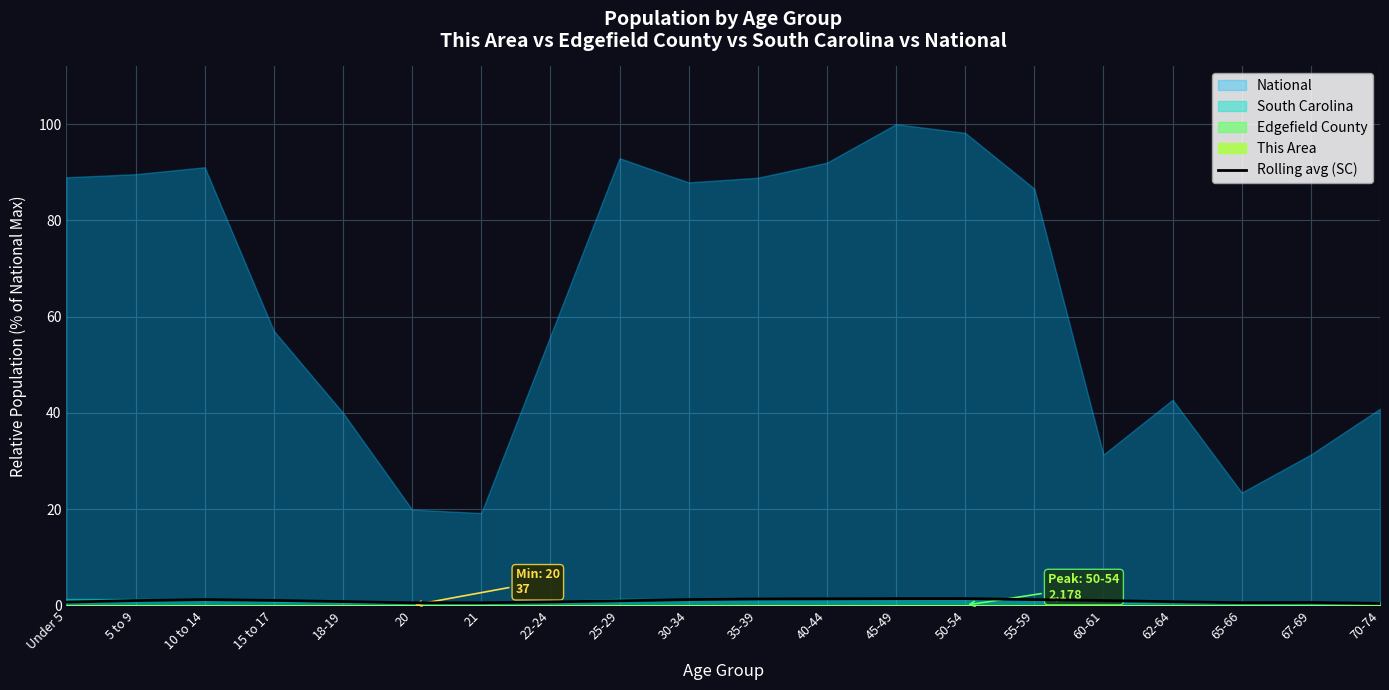

Is it true that the value at 21 is 0.5?

True